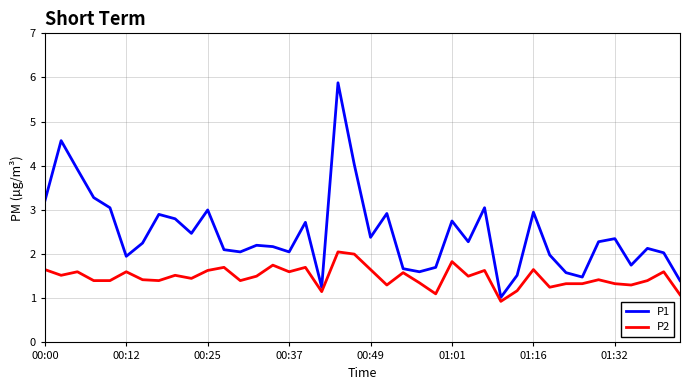

List the series in order of their peak value, highest first.

P1, P2